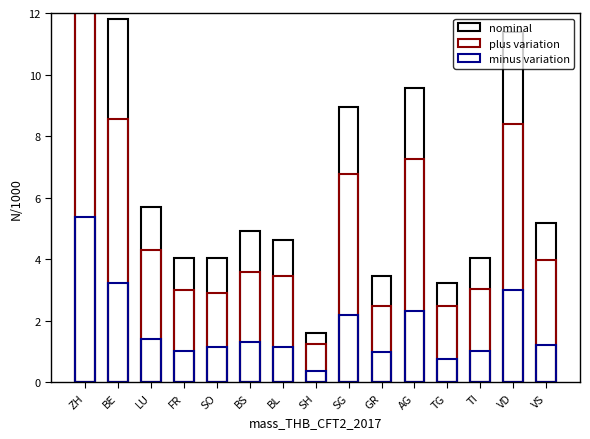

Reading left to right, list all the values displayed in this chart.

nominal: ZH=21.3	BE=11.8	LU=5.7	FR=4.0	SO=4.0	BS=4.9	BL=4.6	SH=1.6	SG=9.0	GR=3.5	AG=9.6	TG=3.2	TI=4.0	VD=11.4	VS=5.2
plus variation: ZH=15.9	BE=8.6	LU=4.3	FR=3.0	SO=2.9	BS=3.6	BL=3.4	SH=1.2	SG=6.8	GR=2.5	AG=7.3	TG=2.5	TI=3.0	VD=8.4	VS=4.0
minus variation: ZH=5.4	BE=3.2	LU=1.4	FR=1.0	SO=1.2	BS=1.3	BL=1.2	SH=0.4	SG=2.2	GR=1.0	AG=2.3	TG=0.8	TI=1.0	VD=3.0	VS=1.2